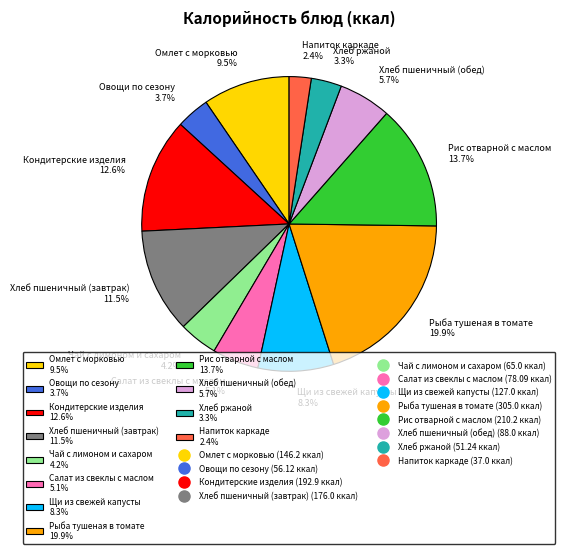

Is Чай с лимоном и сахаром the majority of the pie?

No